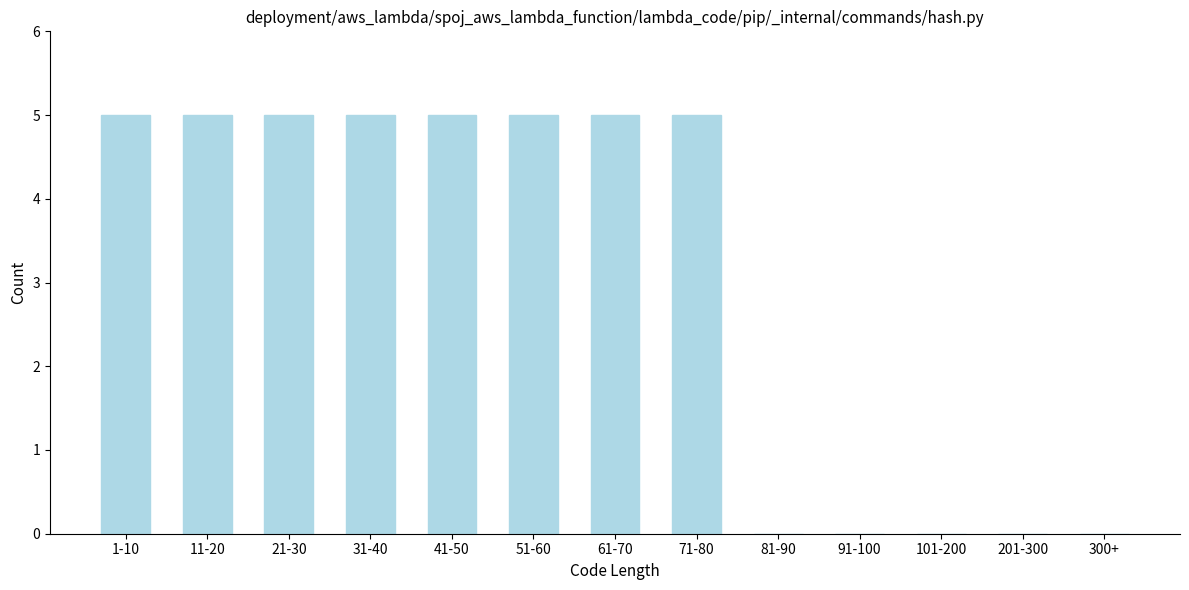

The value at 11-20 is 5. True or false?

True